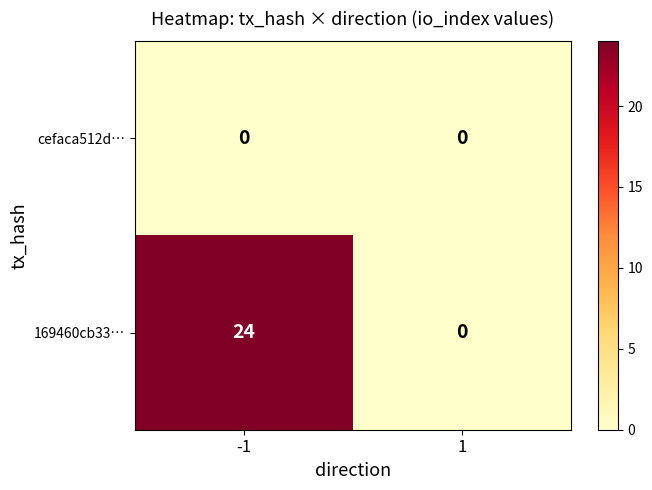

The value of cefaca512d… at 1 is 0. True or false?

True